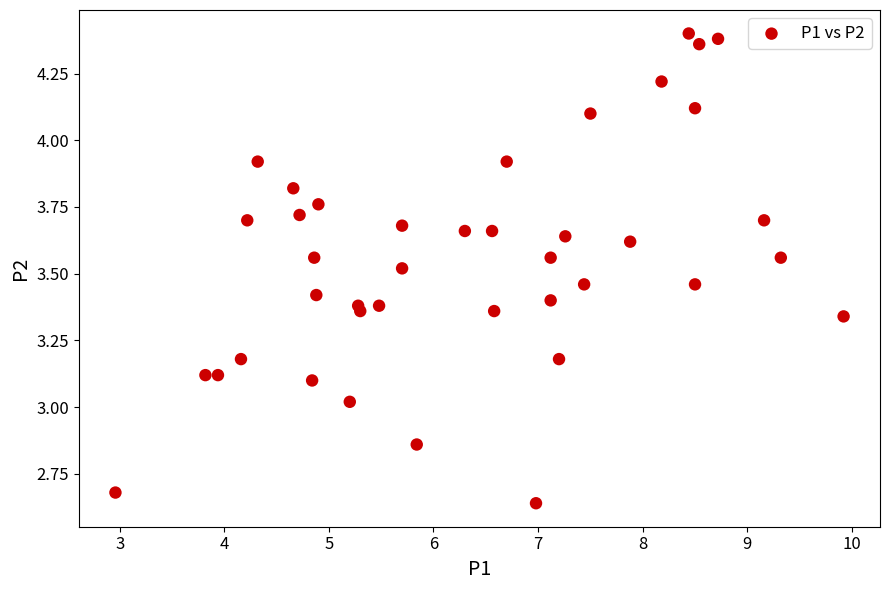

What is the range of X values (max minus min)?

7.0